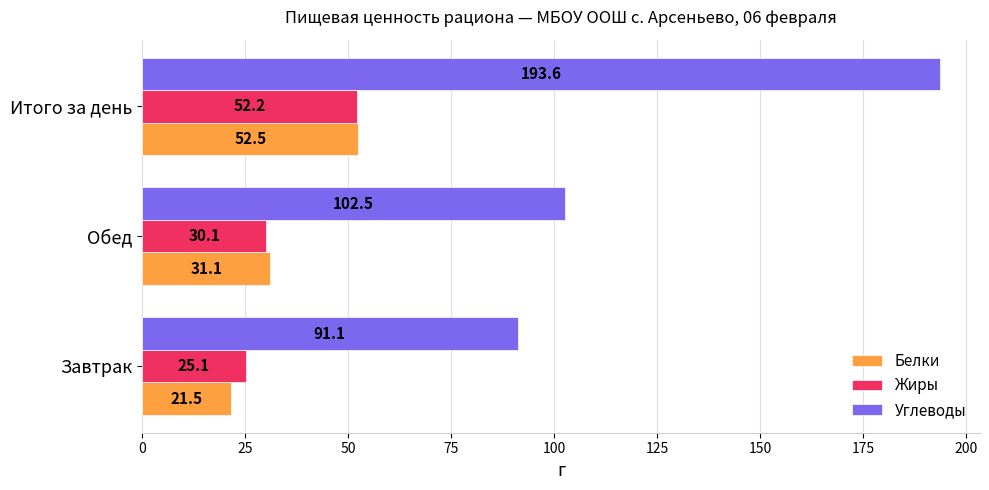

Is the value of Жиры at Завтрак greater than the value of Углеводы at Завтрак?

No